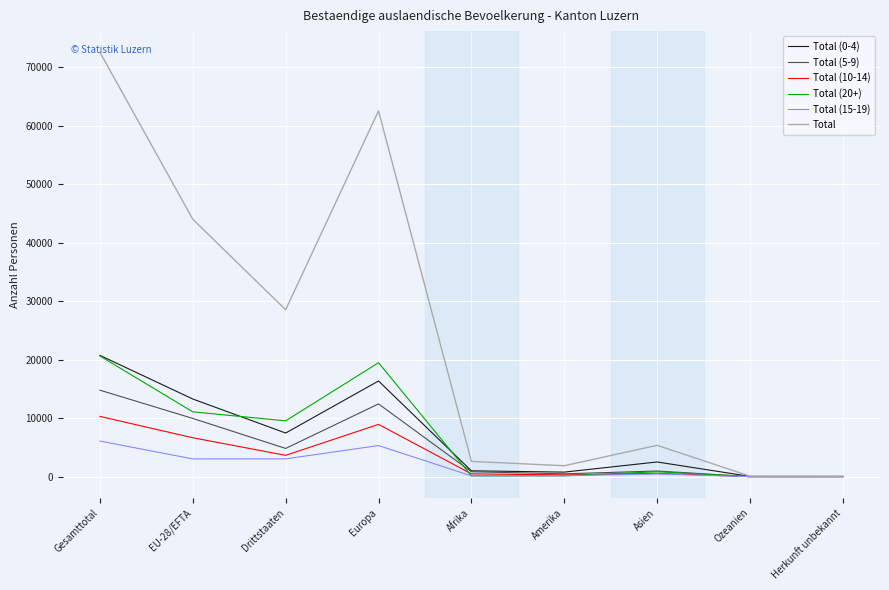

Which series has the largest total across all categories?

Total